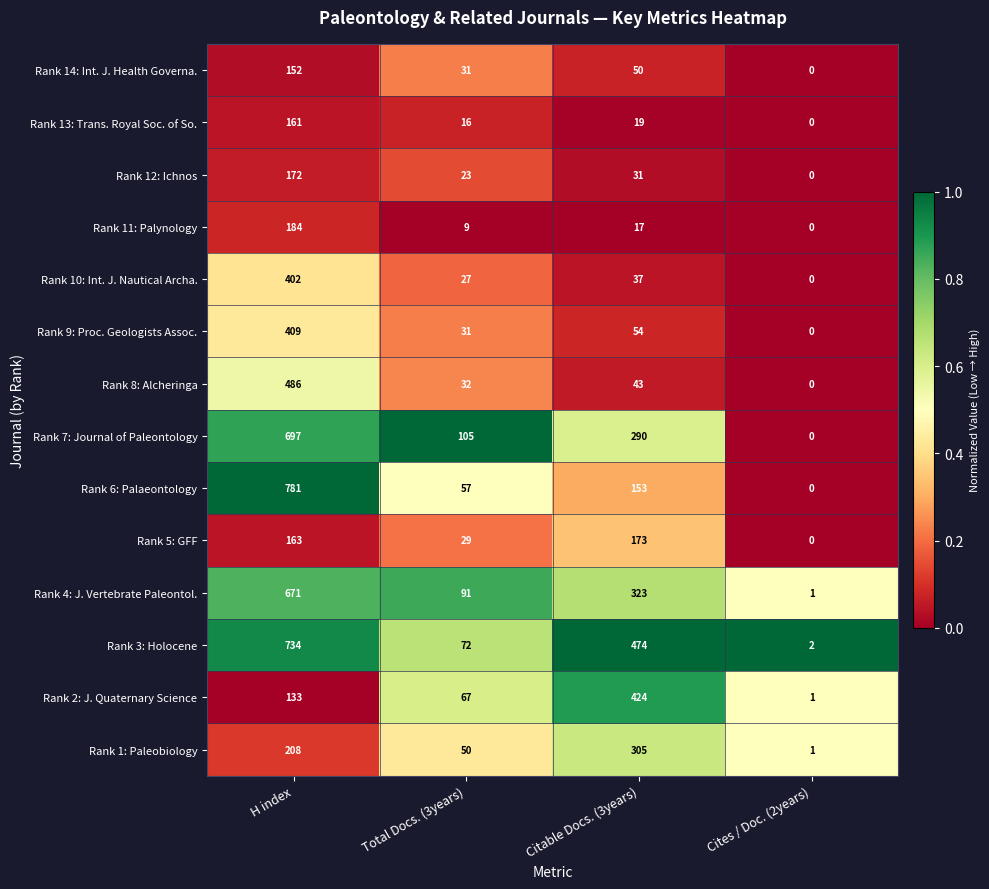

Which category has the highest value across all series?

H index